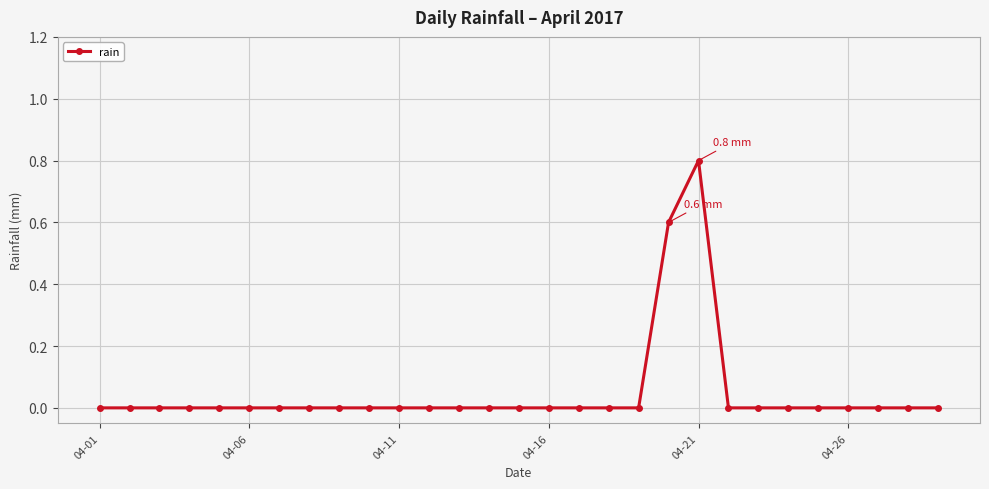

Reading left to right, transcribe all the data shown in this chart.

0.0	0.0	0.0	0.0	0.0	0.0	0.0	0.0	0.0	0.0	0.0	0.0	0.0	0.0	0.0	0.0	0.0	0.0	0.0	0.6	0.8	0.0	0.0	0.0	0.0	0.0	0.0	0.0	0.0